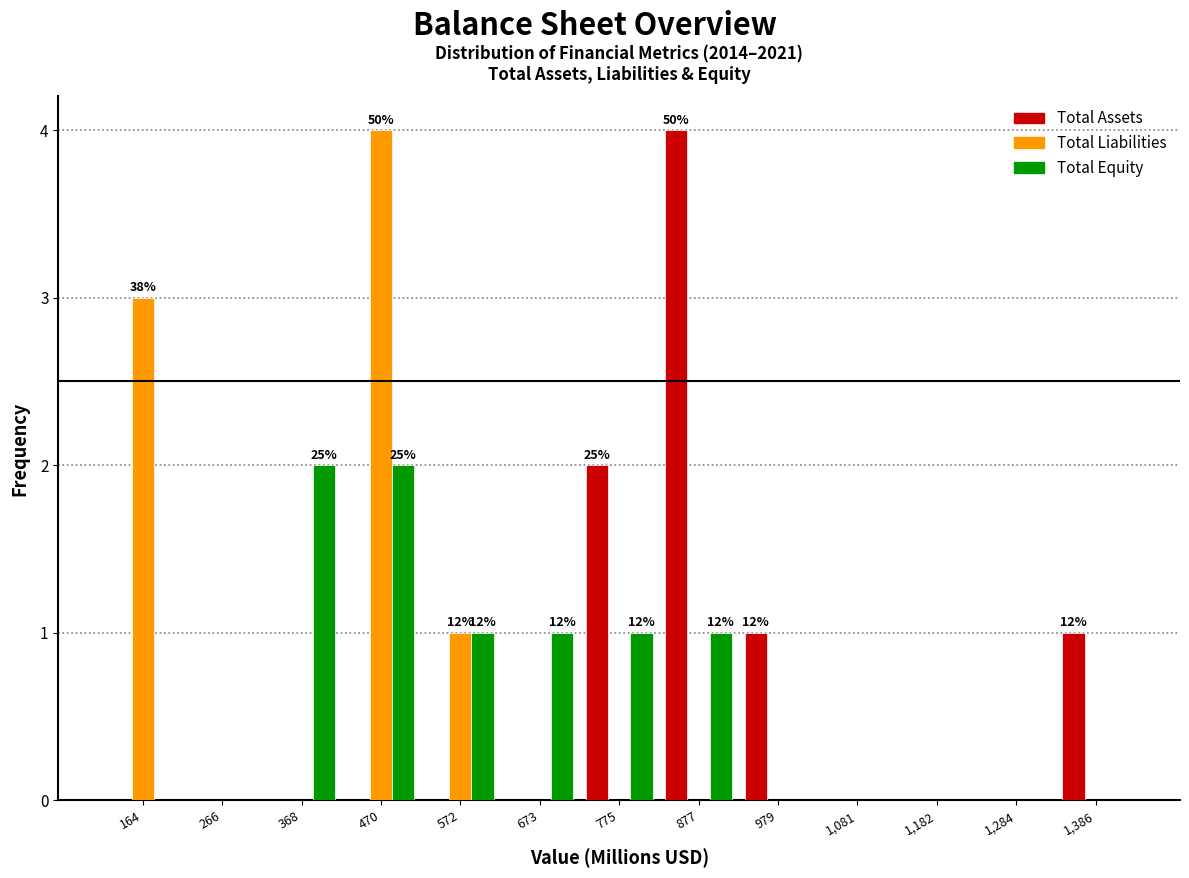

In the Total Assets series, which range on the x-axis has the tallest bar?

820 to 920